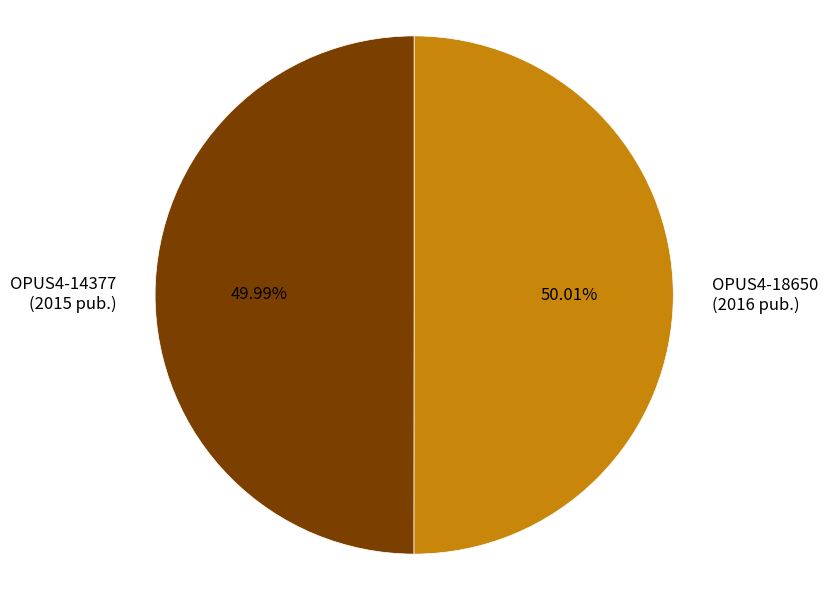

Does any single category account for the majority?

Yes